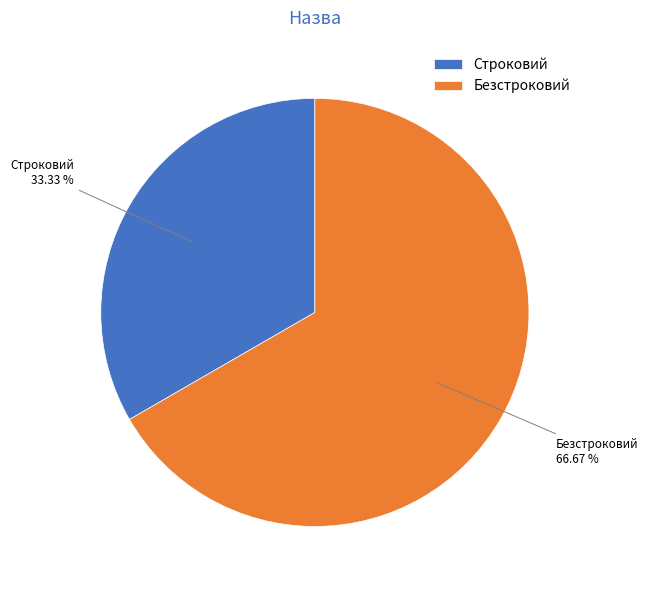

To the nearest percent, what percentage of the pie is Безстроковий?

67%